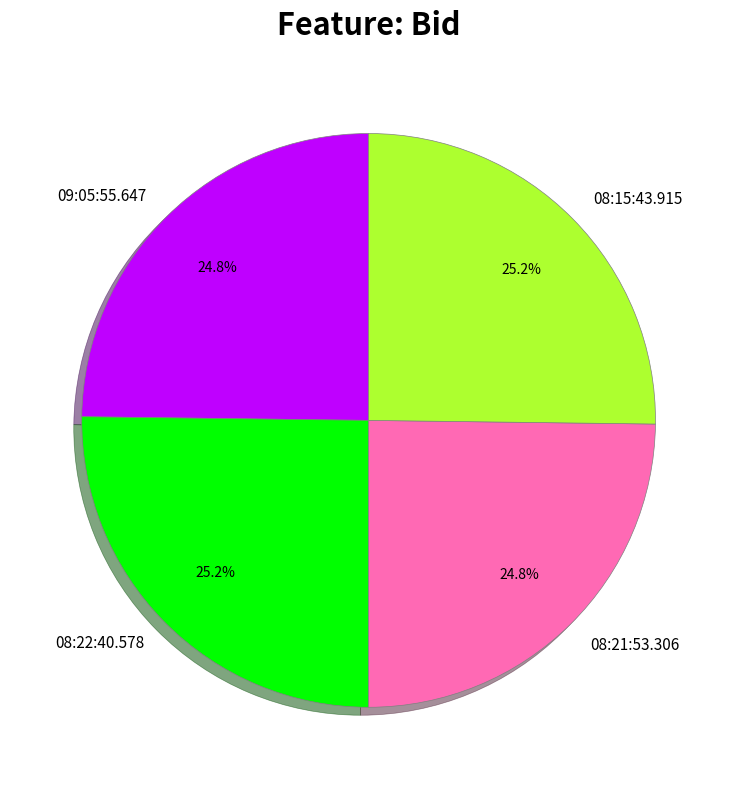

How many slices are in this pie chart?

4